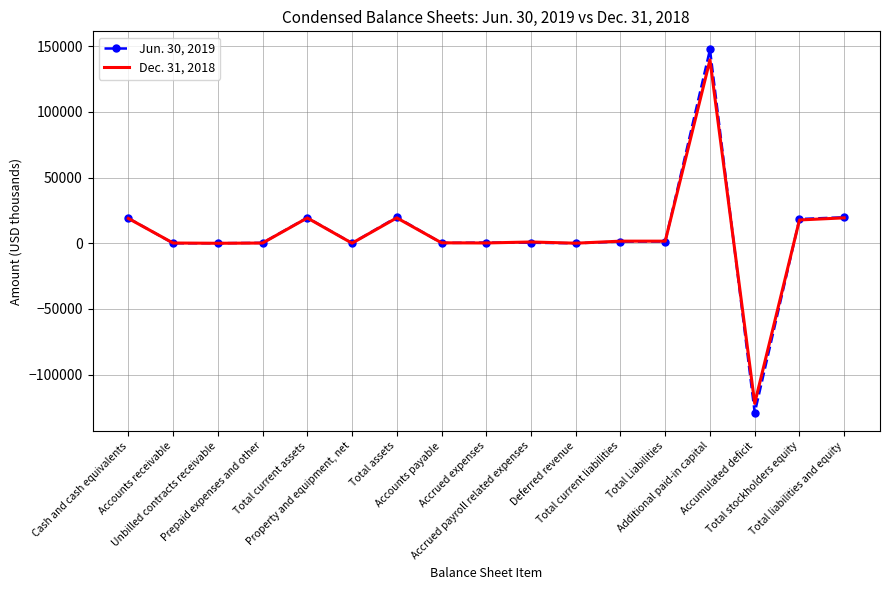

Which series has the largest range (max minus min)?

Jun. 30, 2019